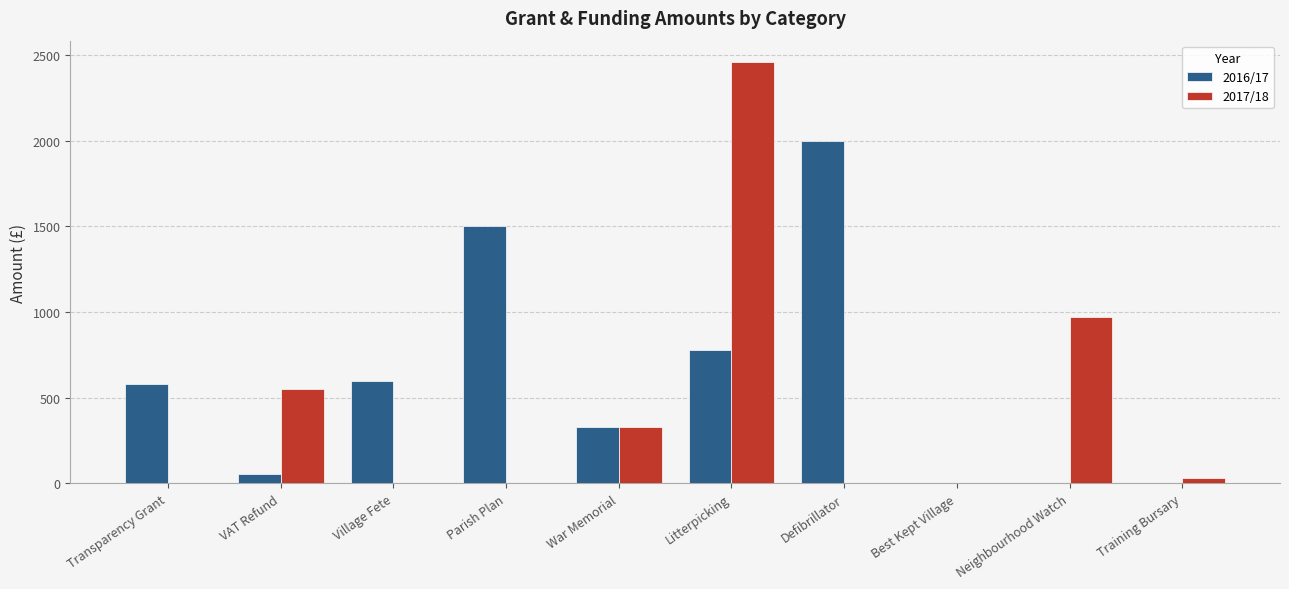

True or false: 2017/18 has a value of 0.0 at Transparency Grant.

True